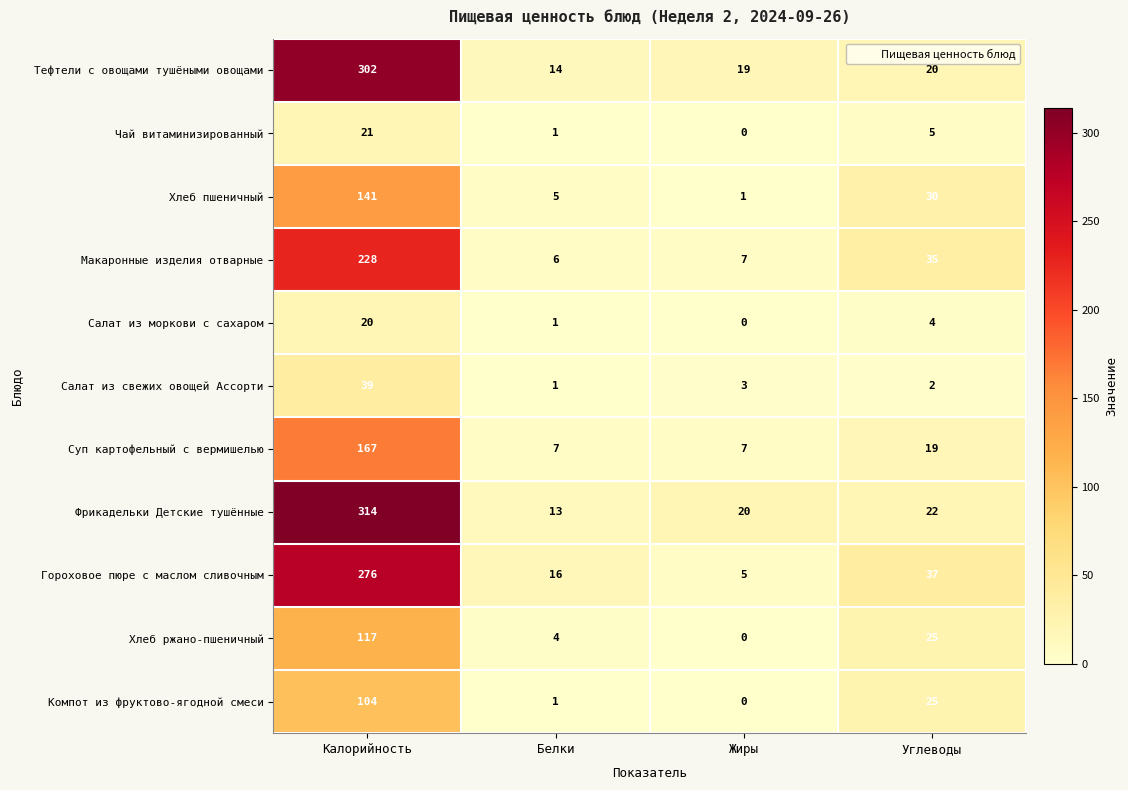

What is the difference between the highest and lowest values at Белки?

15